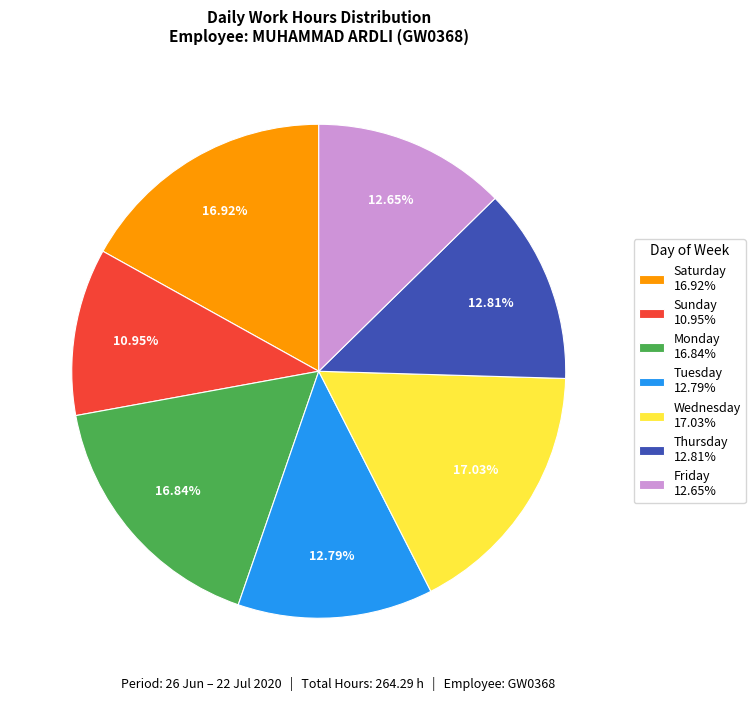

Combined, do Monday 16.84% and Wednesday 17.03% account for over 50%?

No